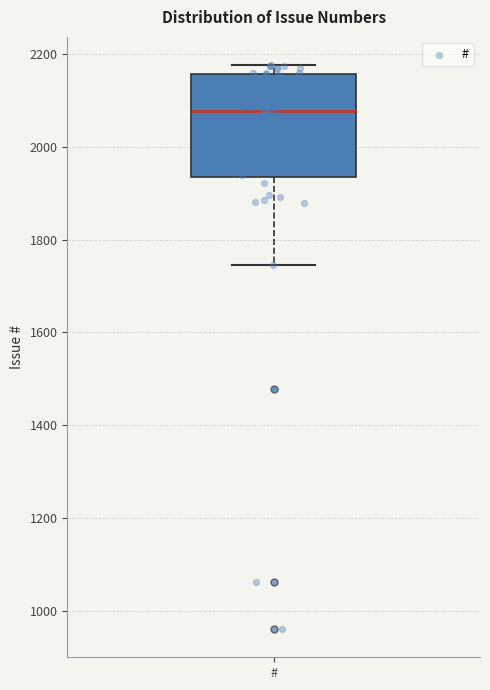

Where is the lower edge of the box for # on the y-axis? The values are not printed on the chart, so give them approximately, as read against the axis.

1940